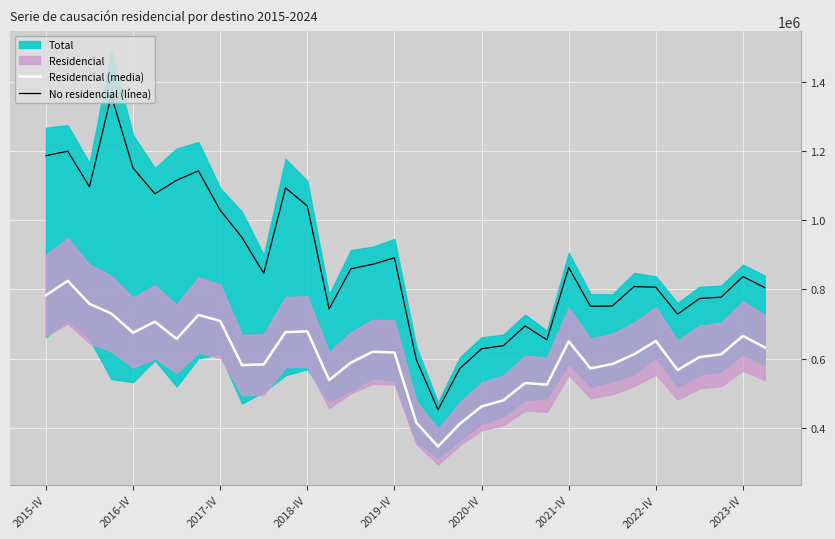

What is the highest value of the No residencial (línea) series?

1361773.2